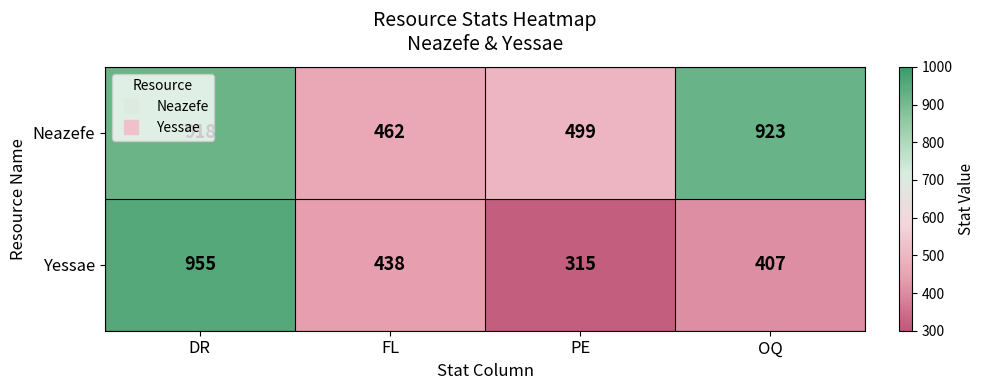

At how many categories does at least one series exceed 346?

4